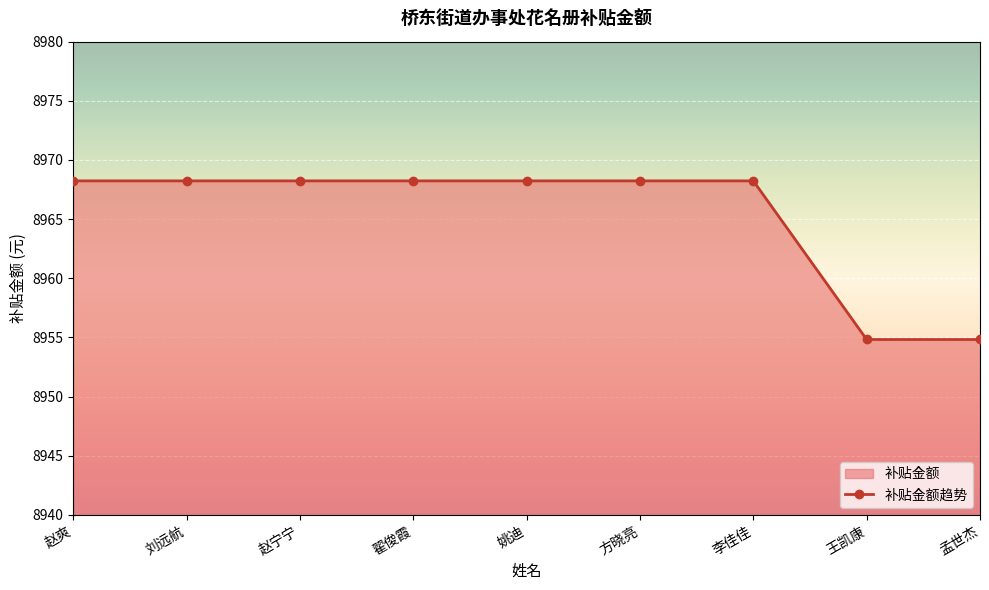

Where does the data first go above 8968?

赵爽